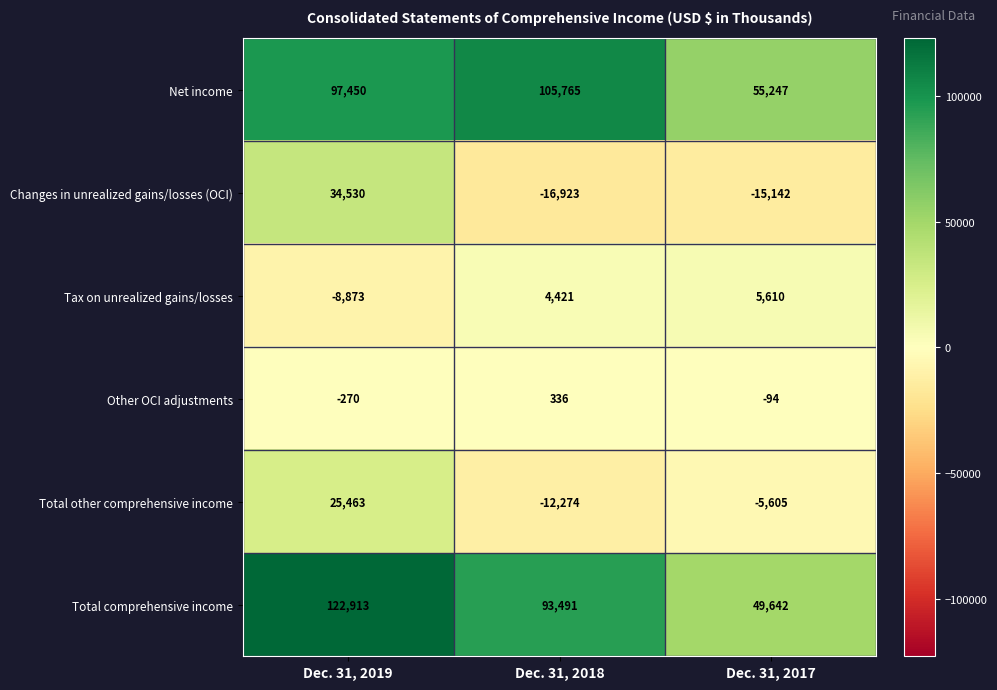

At which label does Total other comprehensive income first exceed -5605?

Dec. 31, 2019